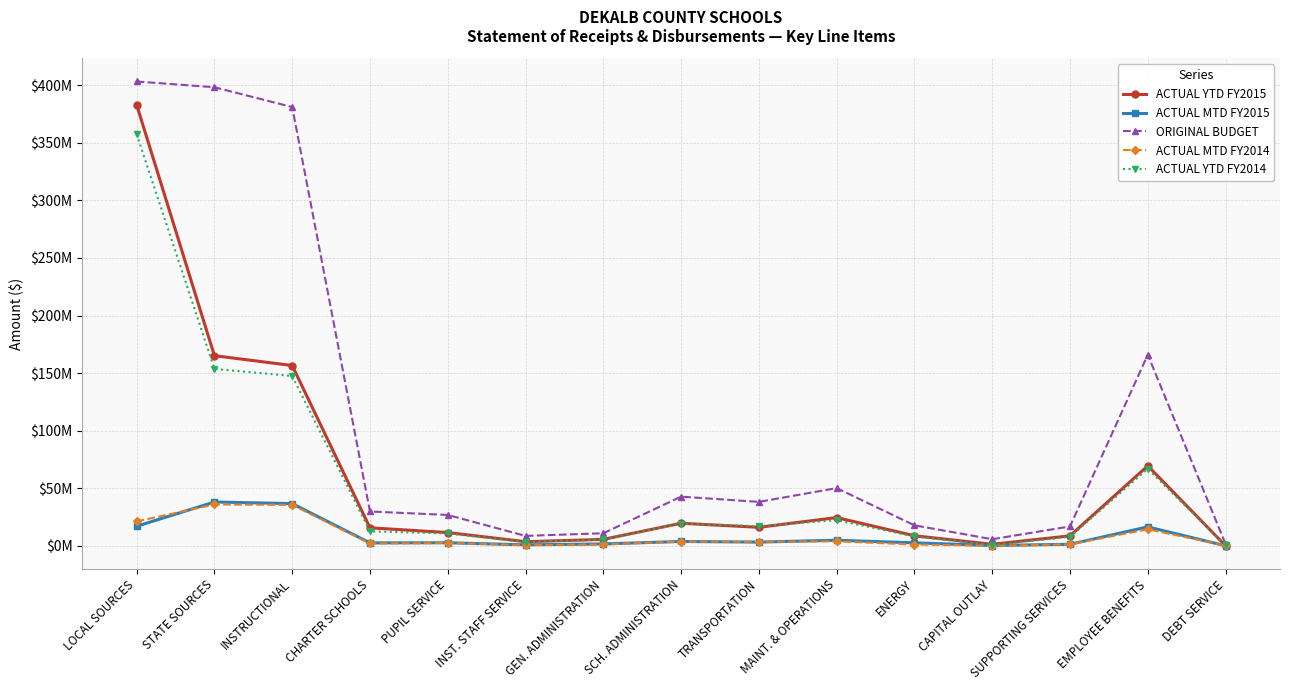

Does the chart have visible grid lines?

Yes